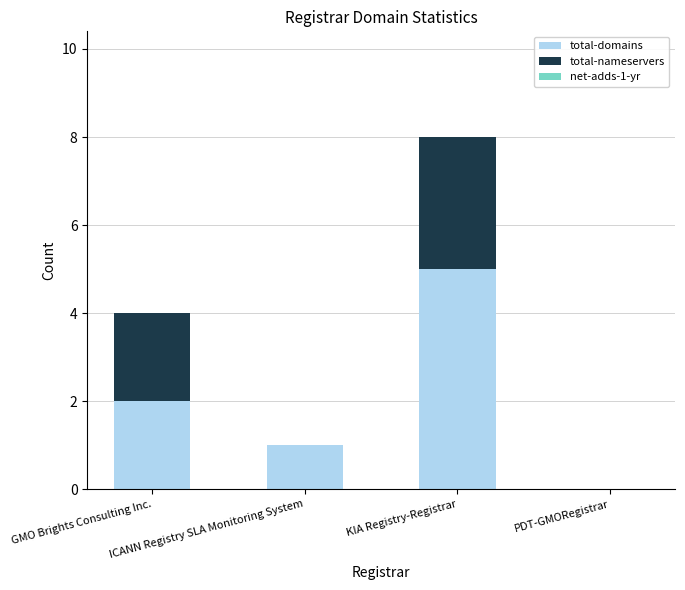

What is the maximum value for total-domains?

5